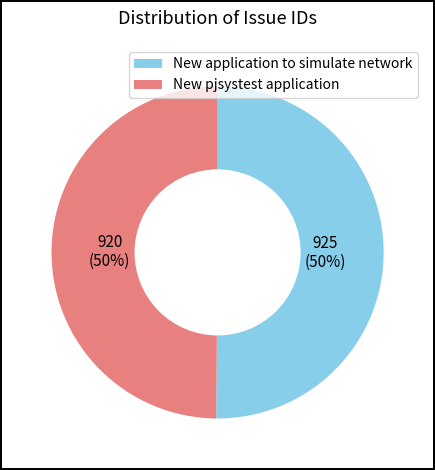

The New application to simulate network slice represents 50% of the pie. True or false?

True